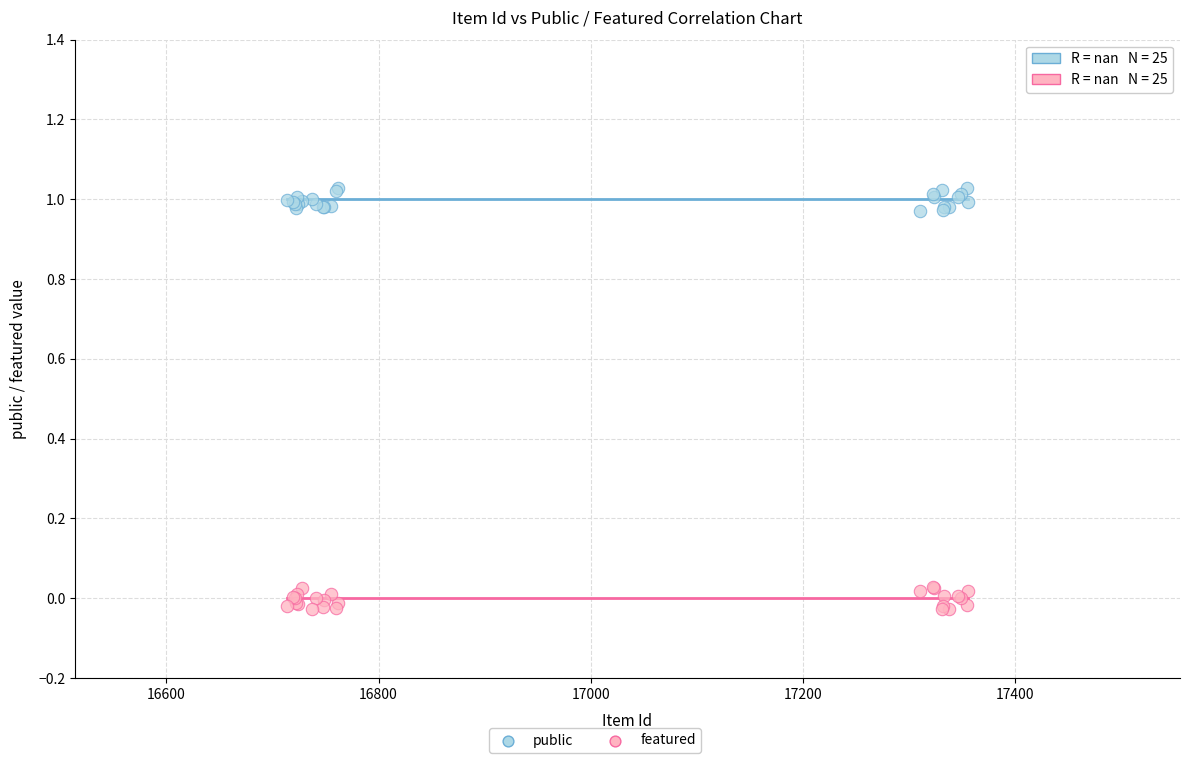

Which series contains the highest Y value?

public